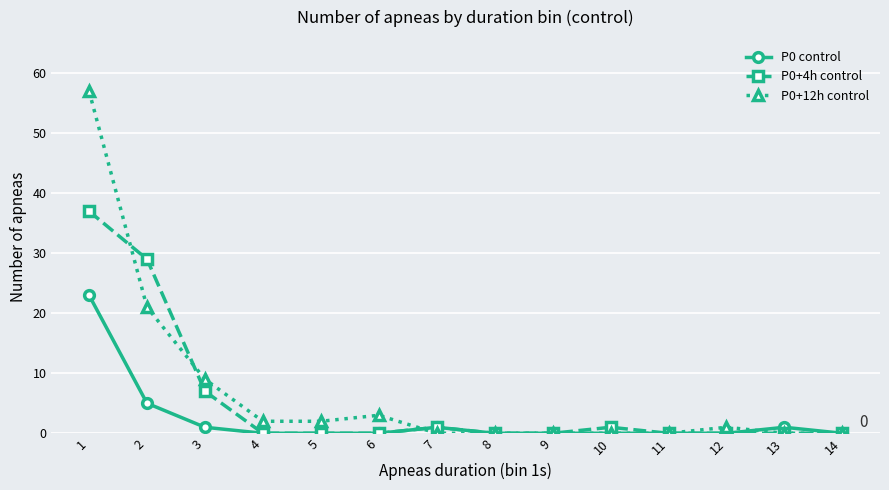

Which series has the largest range (max minus min)?

P0+12h control